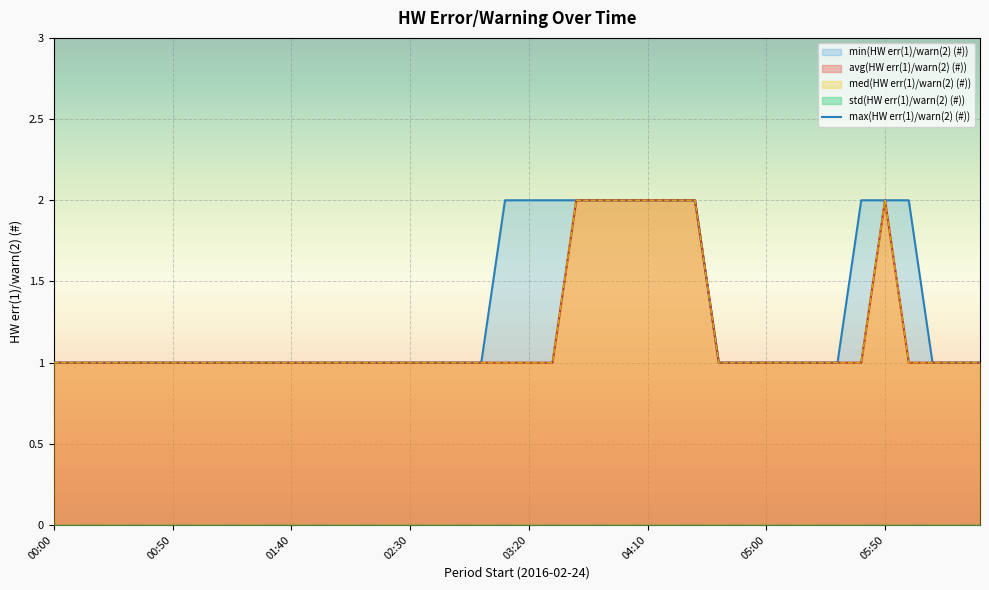

At 01:40, list the series in order from smallest to largest.

avg(HW err(1)/warn(2) (#)), min(HW err(1)/warn(2) (#)), max(HW err(1)/warn(2) (#))